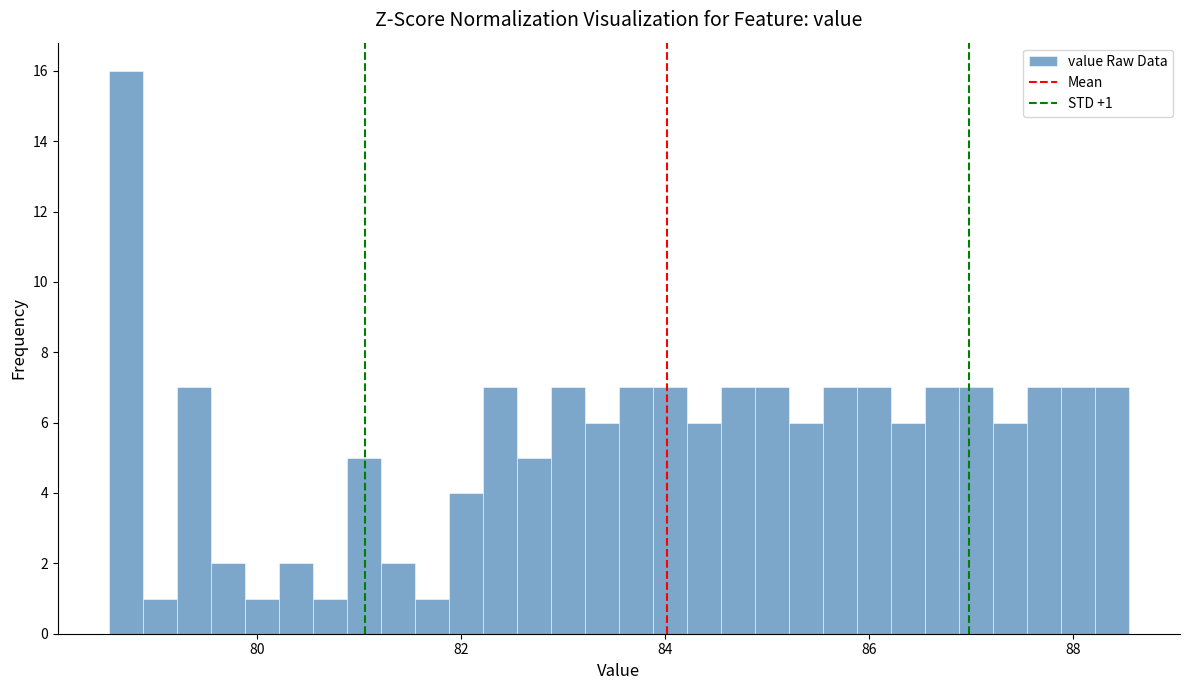

Around what value on the x-axis is the tallest bar? Give the approximate position of its centre, as read against the axis.

78.8